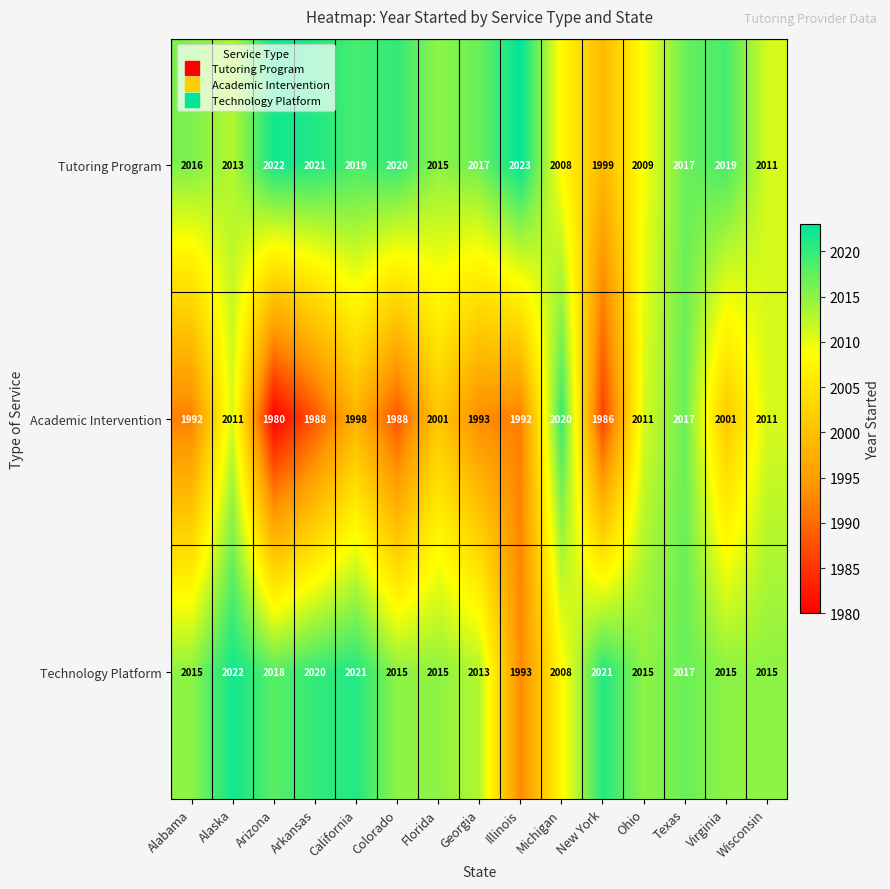

What is the total value across all series at Arizona?

6020